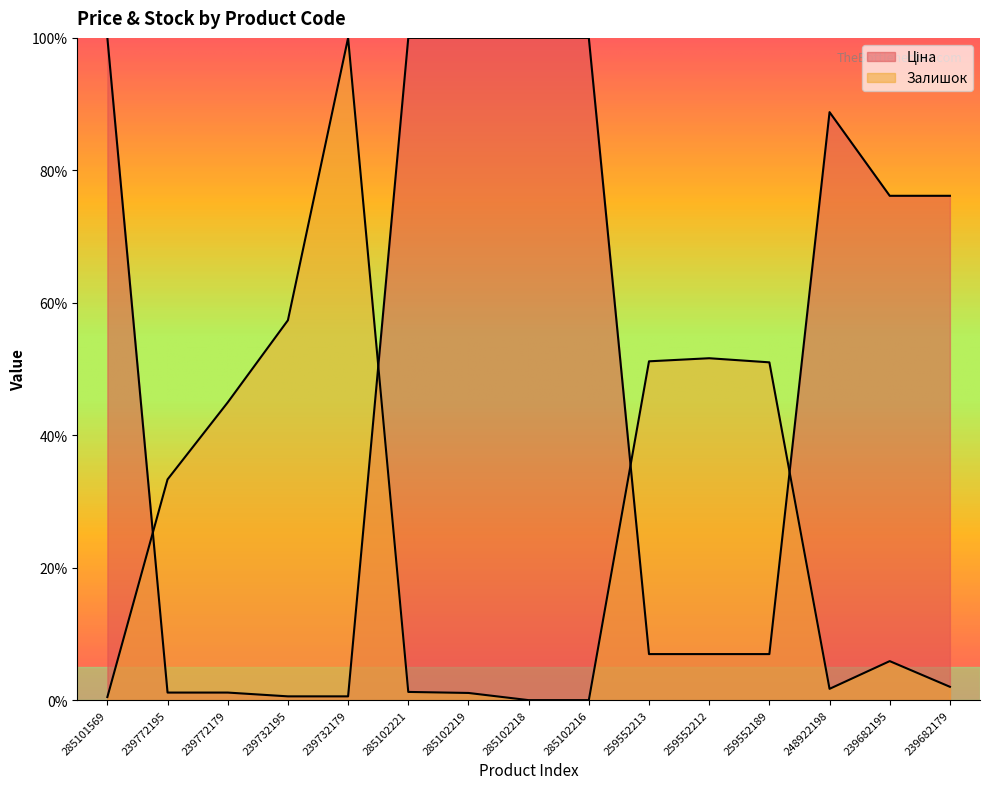

What is the label of the 1st point from the left?

285101569